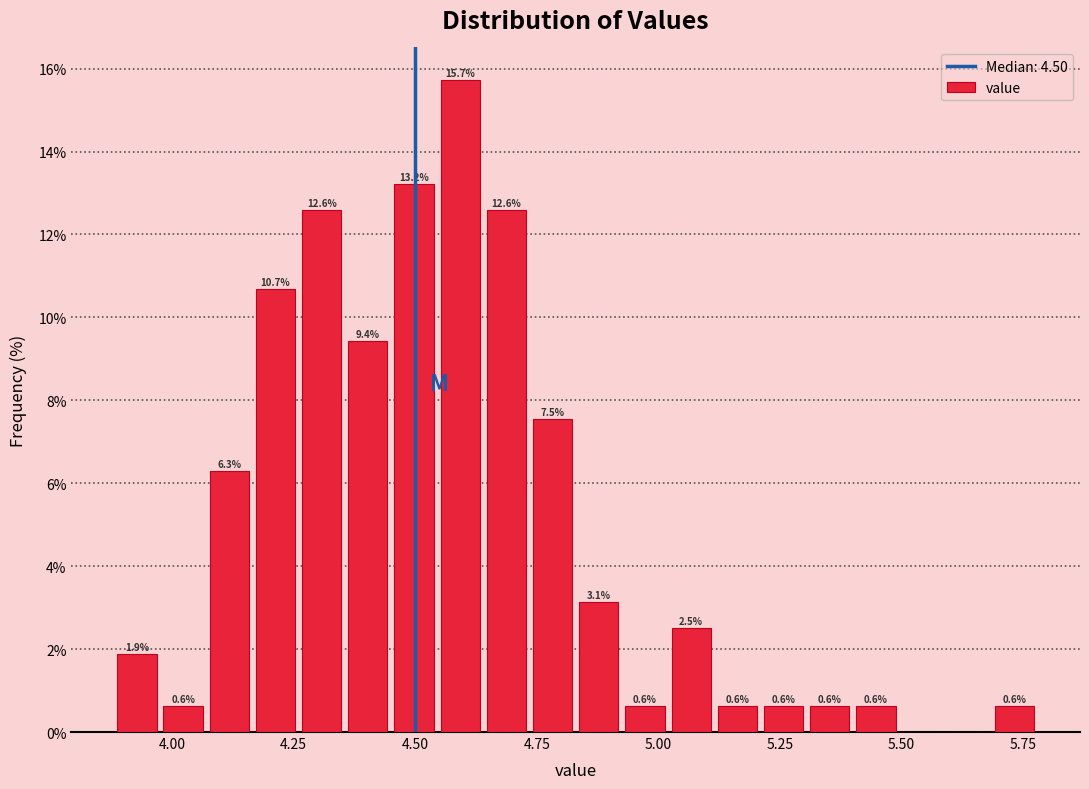

Read against the x-axis, roughly where is the centre of the tallest bar?

4.60